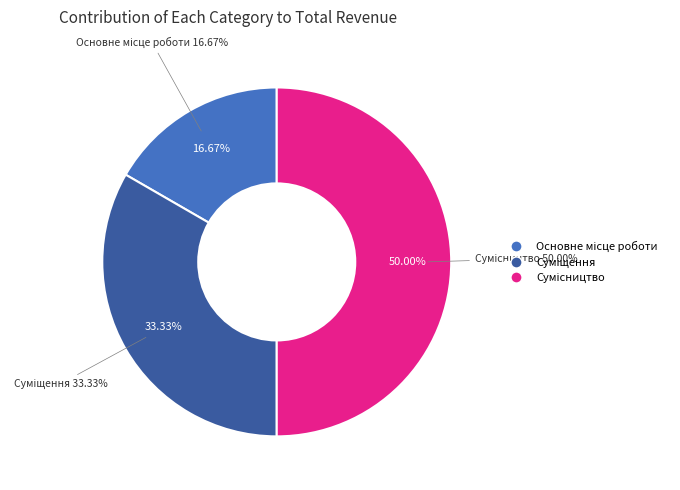

To the nearest percent, what portion does Основне місце роботи represent?

17%